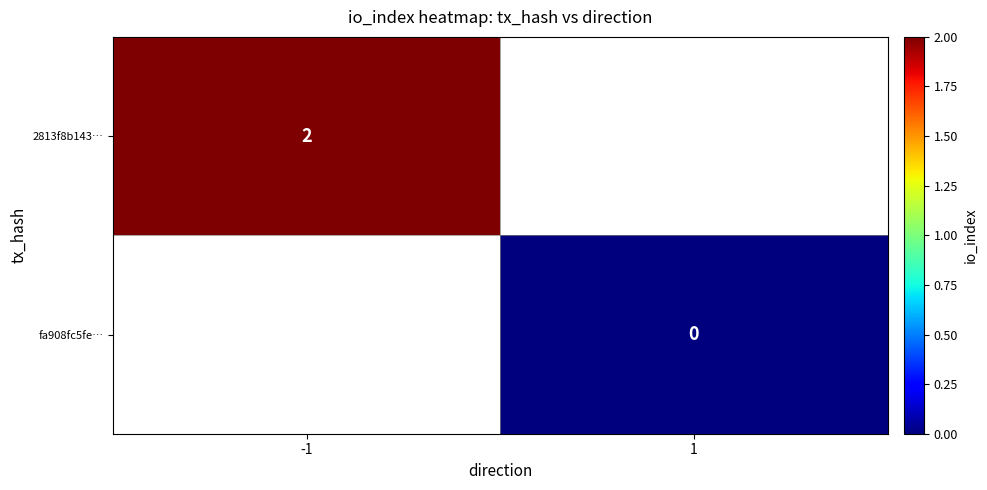

True or false: 2813f8b143… has a value of 3 at -1.

False